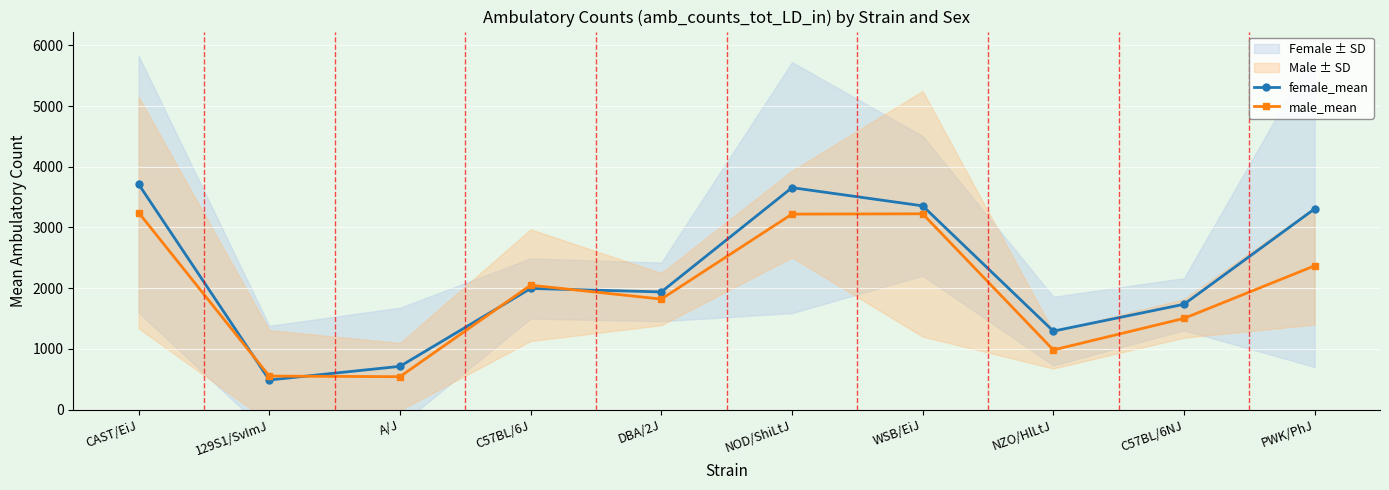

At how many categories does at least one series exceed 1504?

7